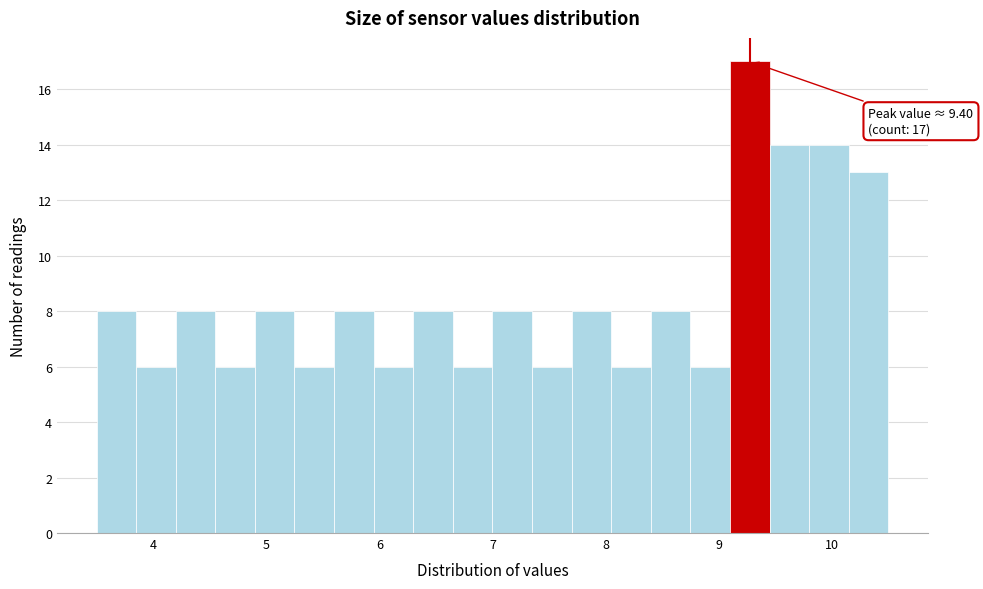

Around what value on the x-axis is the tallest bar? Give the approximate position of its centre, as read against the axis.

9.3